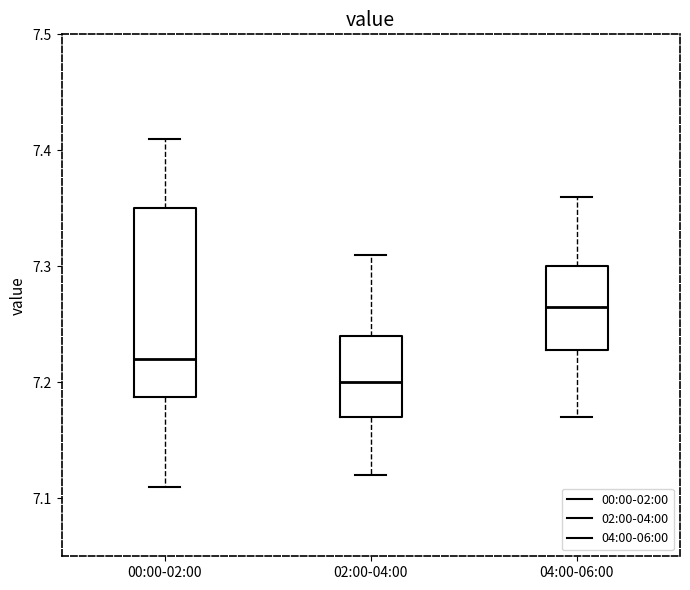

Which box is the tallest, from its lower edge to its upper edge?

00:00-02:00